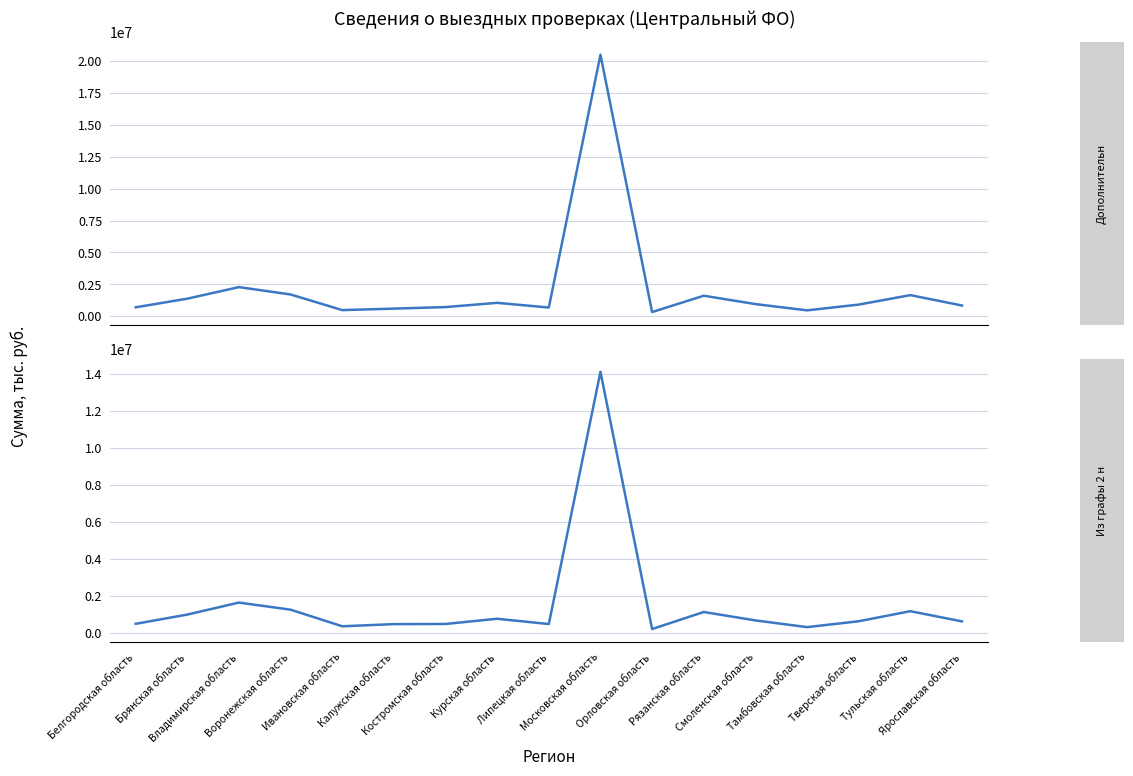

Rank the series by their average value, from highest to lowest.

Дополнительно начислено платежей, Из графы 2 налогов